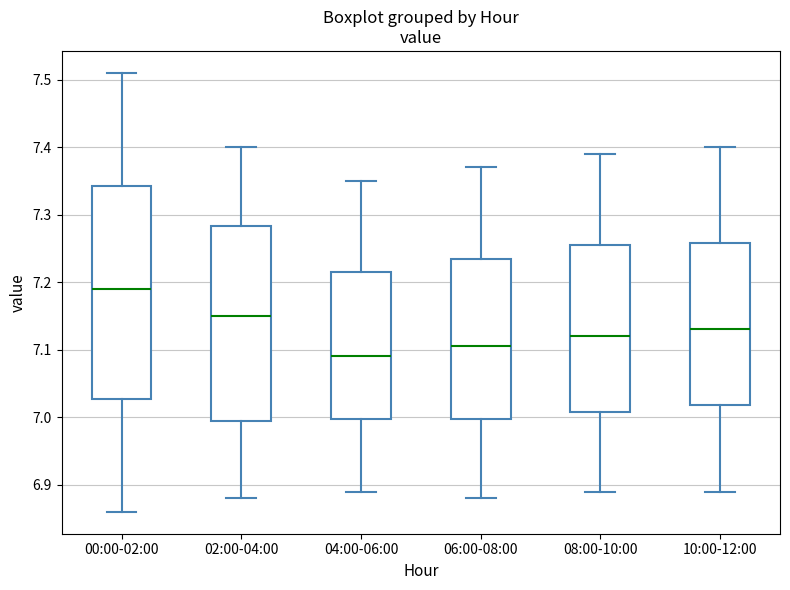

Which box's median line is the highest?

00:00-02:00